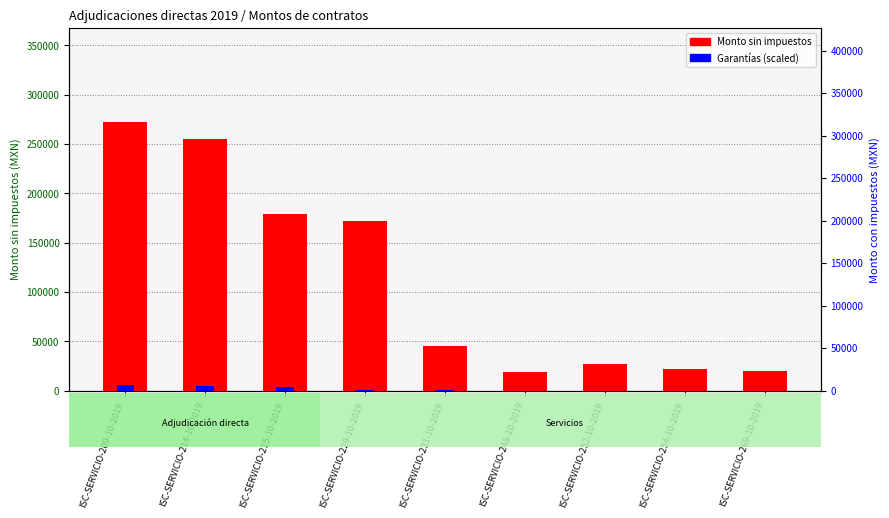

Which label corresponds to the largest value in the chart?

ISC-SERVICIO-209-10-2019